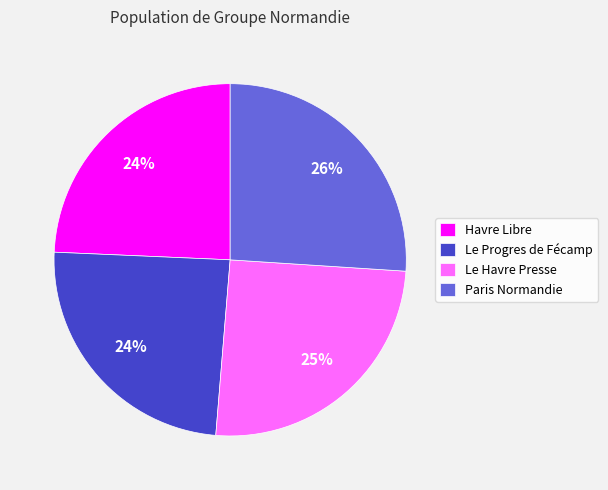

How many segments does this pie chart have?

4